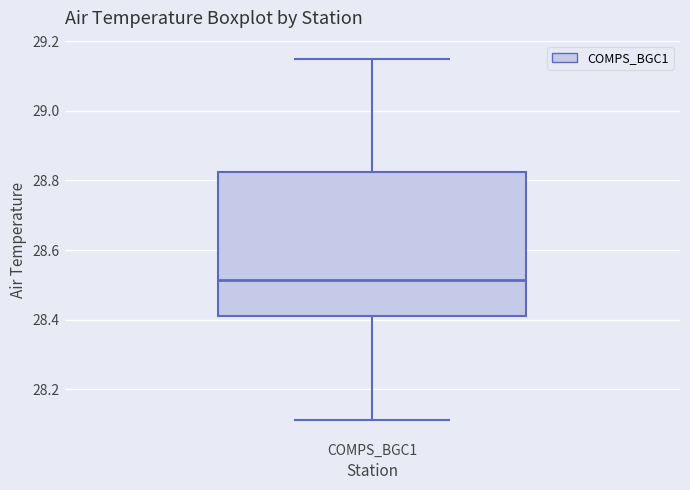

Read this box plot against the y-axis: the position of the median line, the range covered by the box, and the ends of both whiskers. The values are not printed on the chart, so give them approximately, as read against the axis.

median 28.52, box 28.42 to 28.82, whiskers 28.12 to 29.16